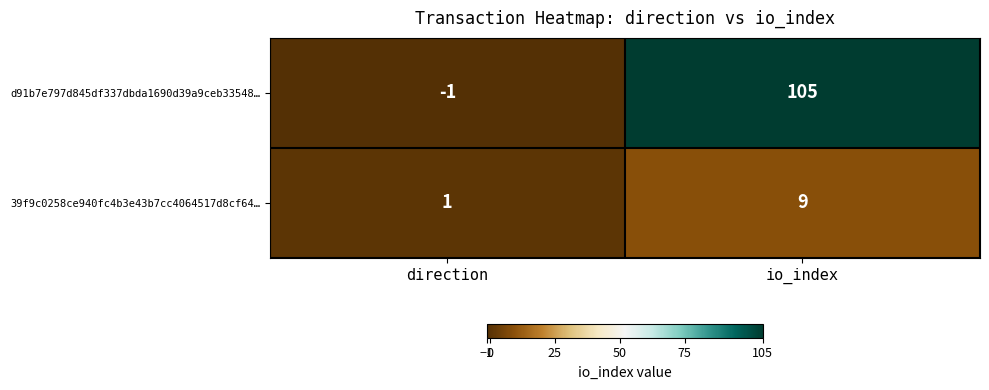

What is the total value across all series at io_index?

114